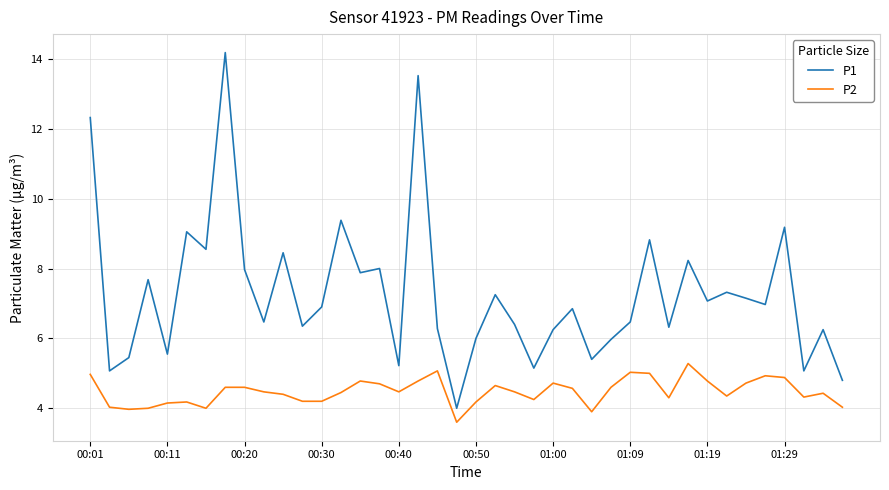

Which series has the largest total across all categories?

P1